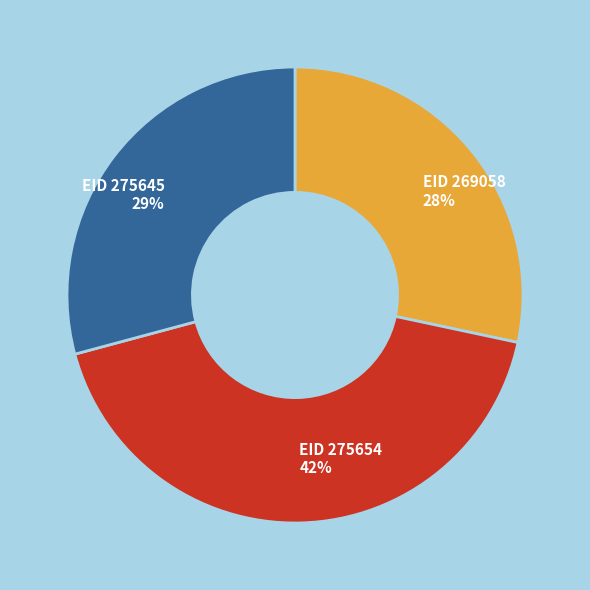

Rank the categories by value from highest to lowest.

EID 275654, EID 275645, EID 269058